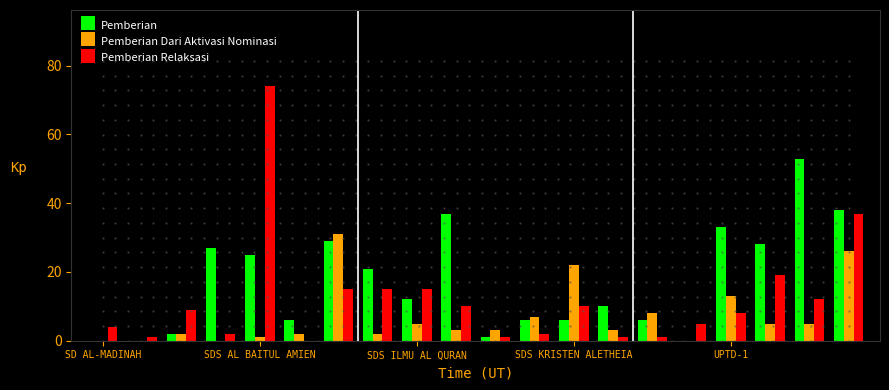

Which series has the largest total across all categories?

Pemberian